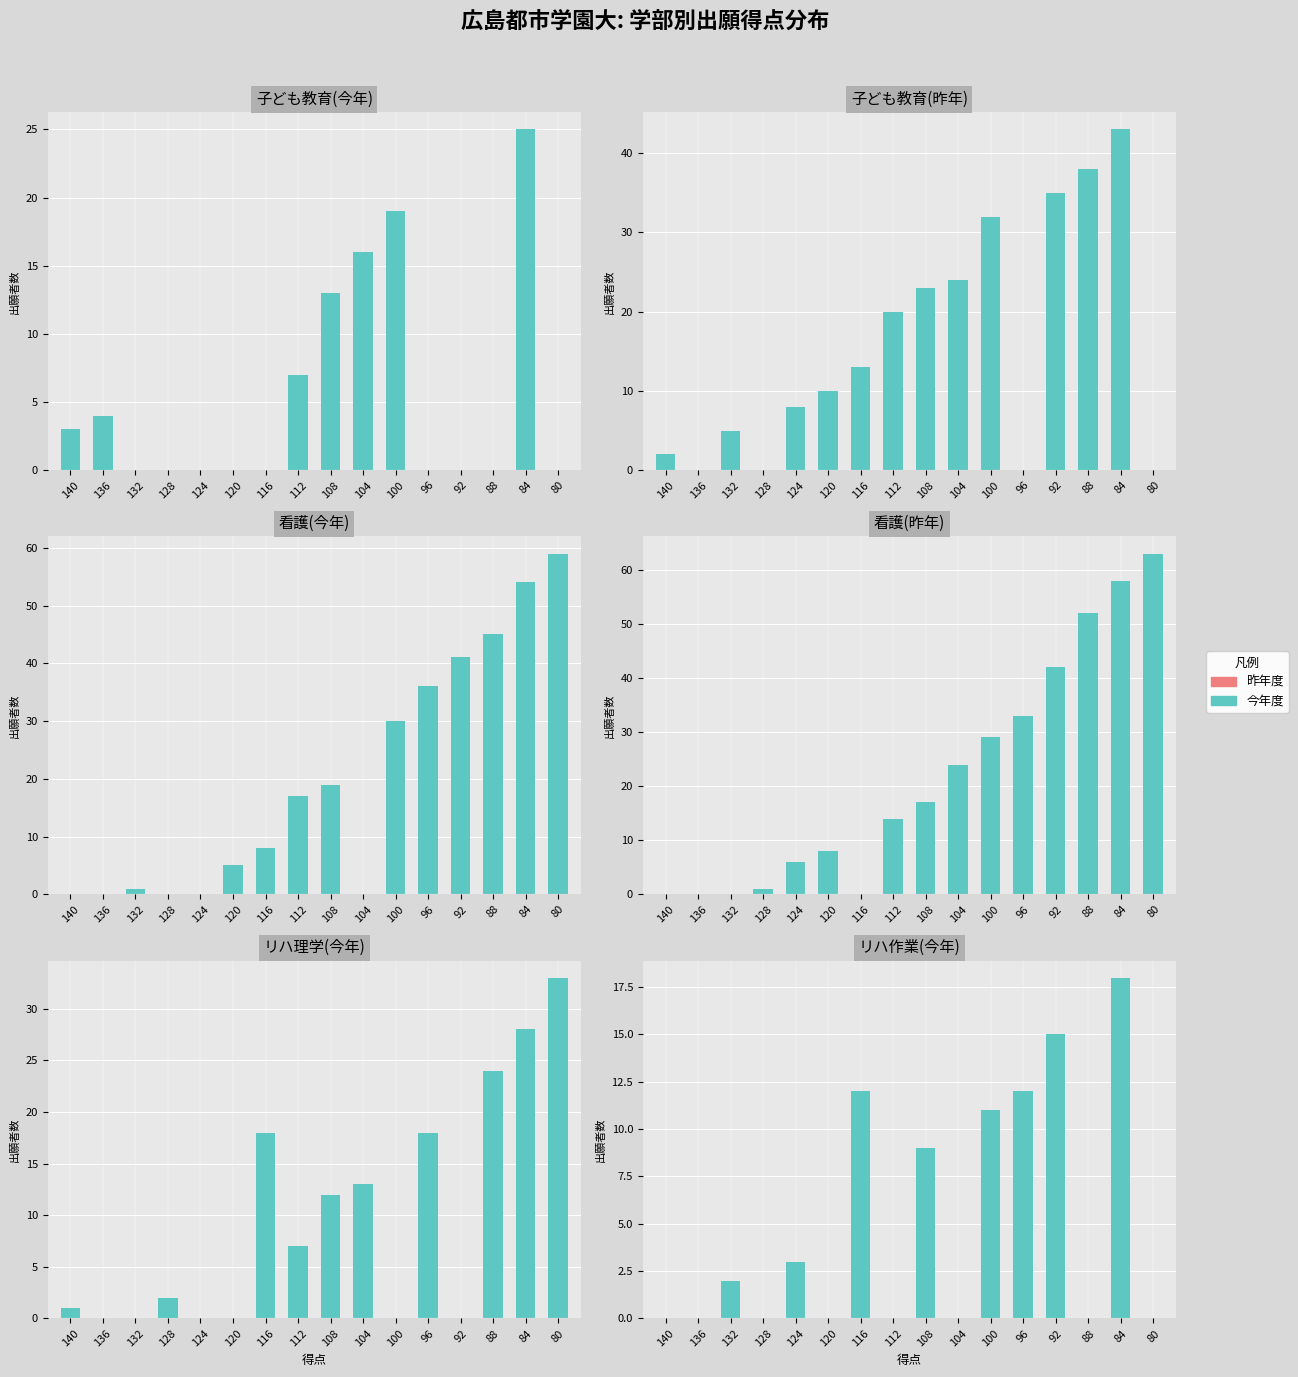

Which series has the largest total across all categories?

今年(正)